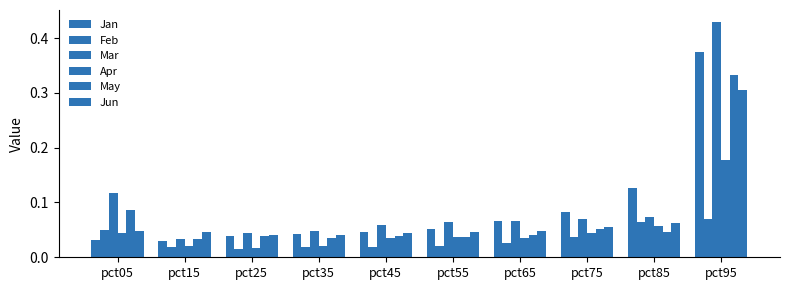

Which series has the largest range (max minus min)?

Mar